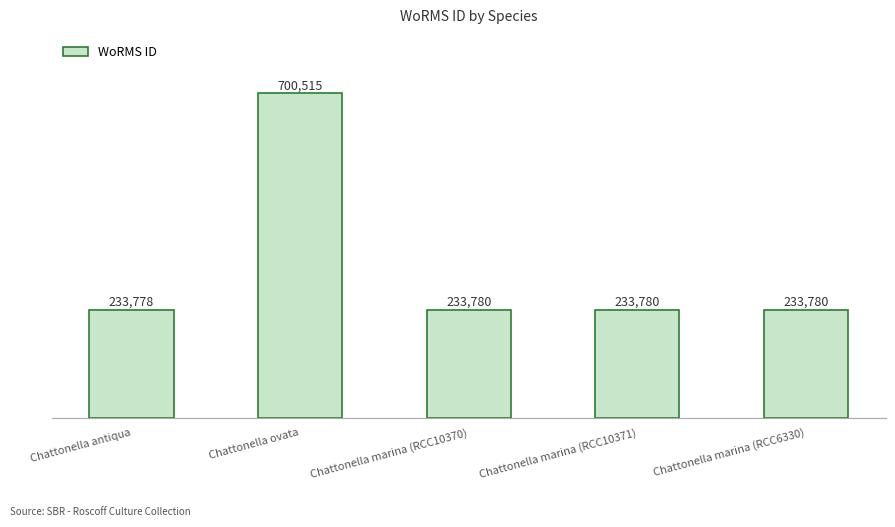

How many data points does each series have?

5